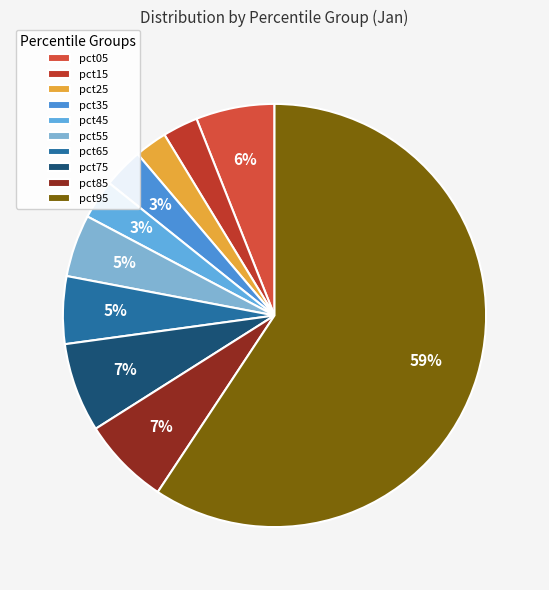

What portion of the pie excludes pct25?

97.5%